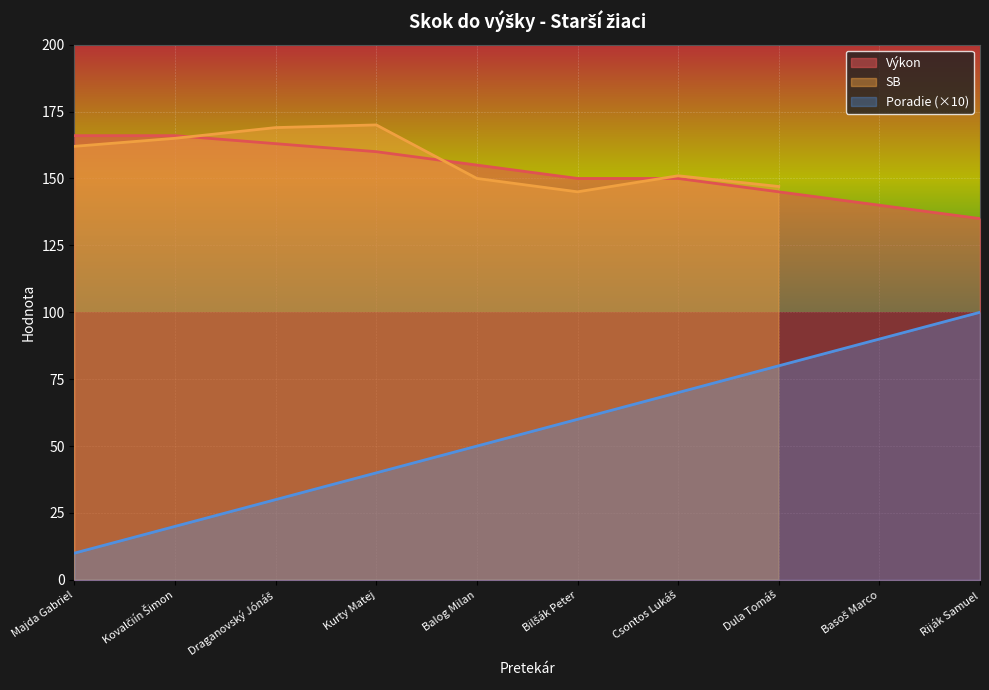

True or false: Poradie (×10) and Výkon intersect in this chart.

False